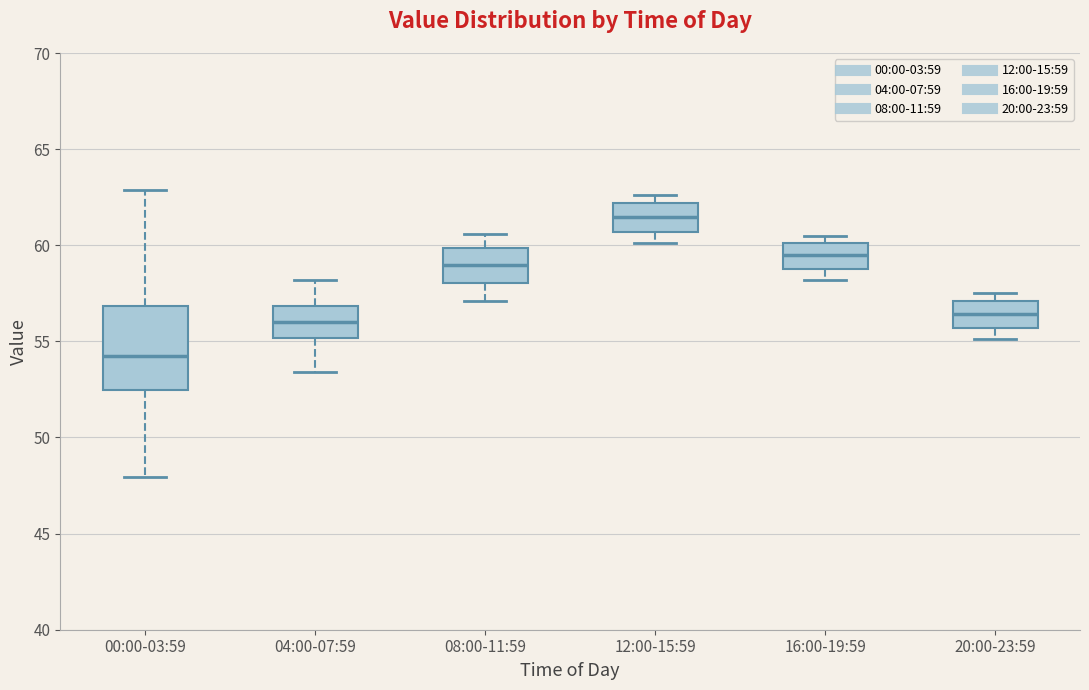

Where does the upper whisker of the box for 04:00-07:59 end on the y-axis? The values are not printed on the chart, so give them approximately, as read against the axis.

58.0